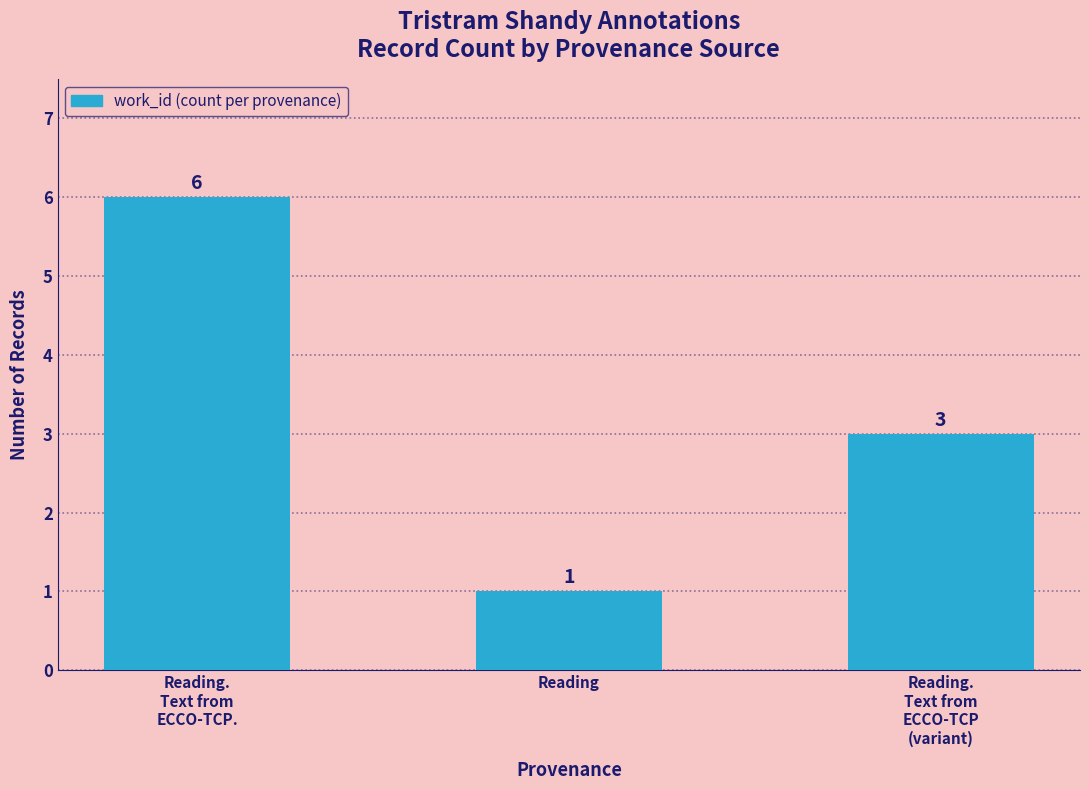

Count the values in the range 1 to 6.

3